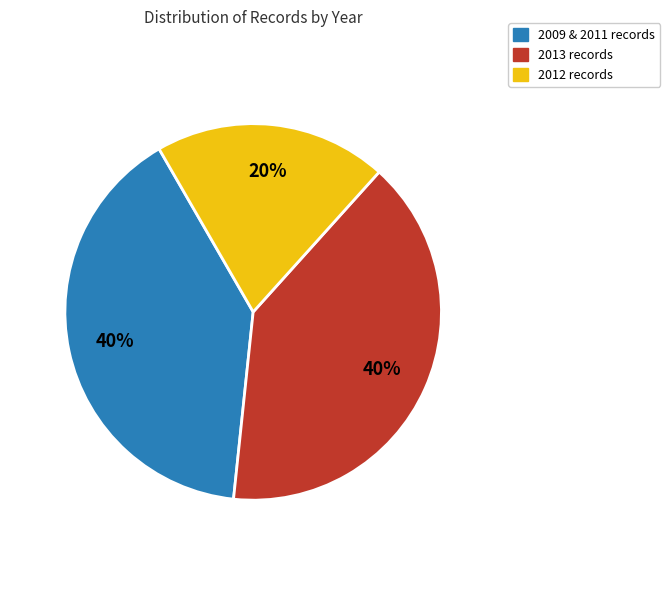

To the nearest percent, what is the average slice percentage?

33%